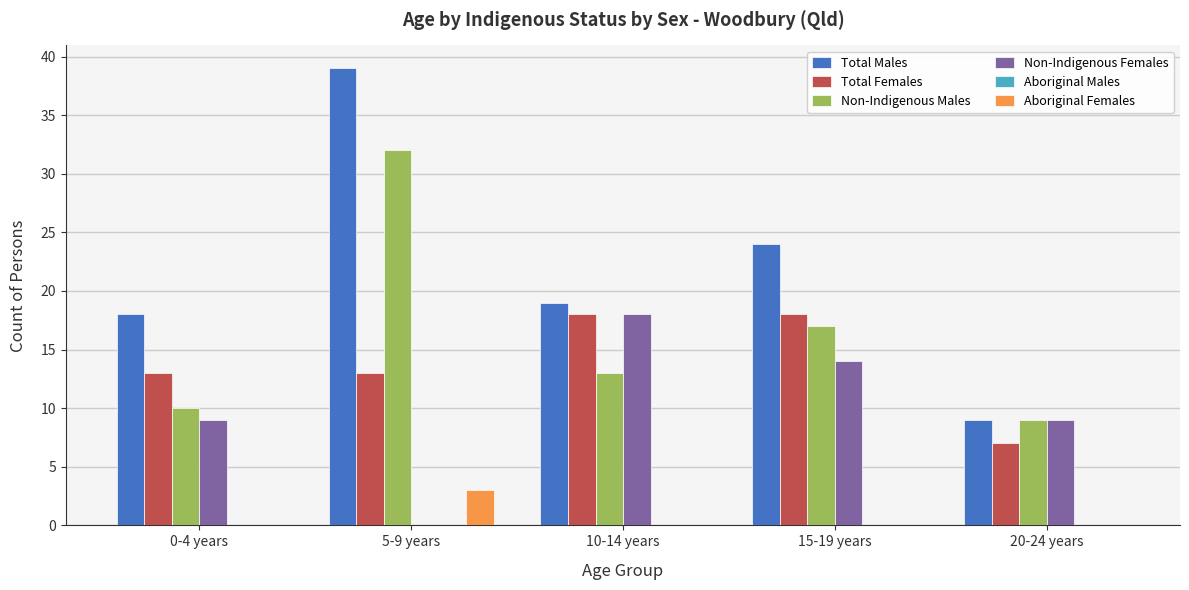

At which label does Total Males reach its peak?

5-9 years